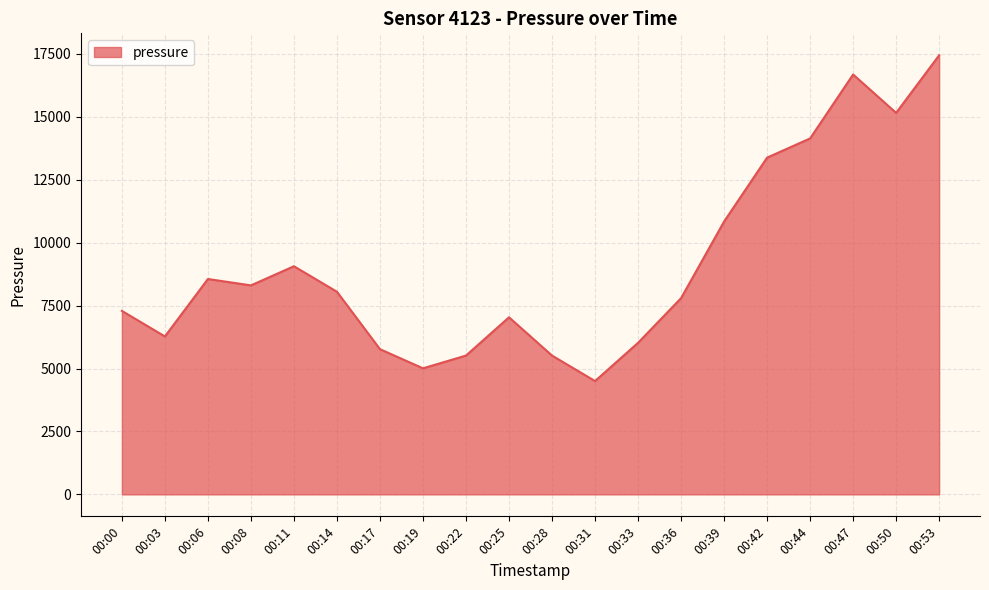

What is the difference between the maximum and minimum values?

12940.1